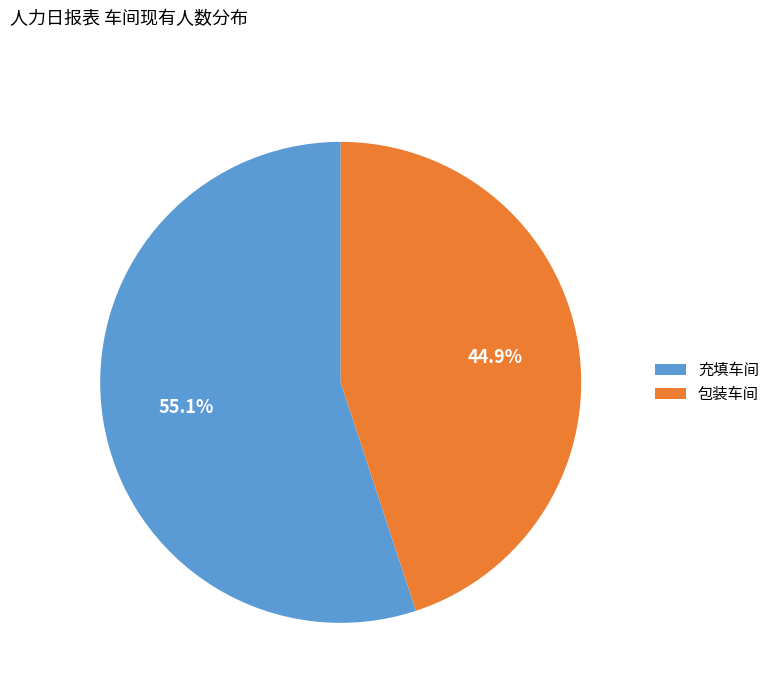

What percentage is NOT represented by 充填车间?

44.9%